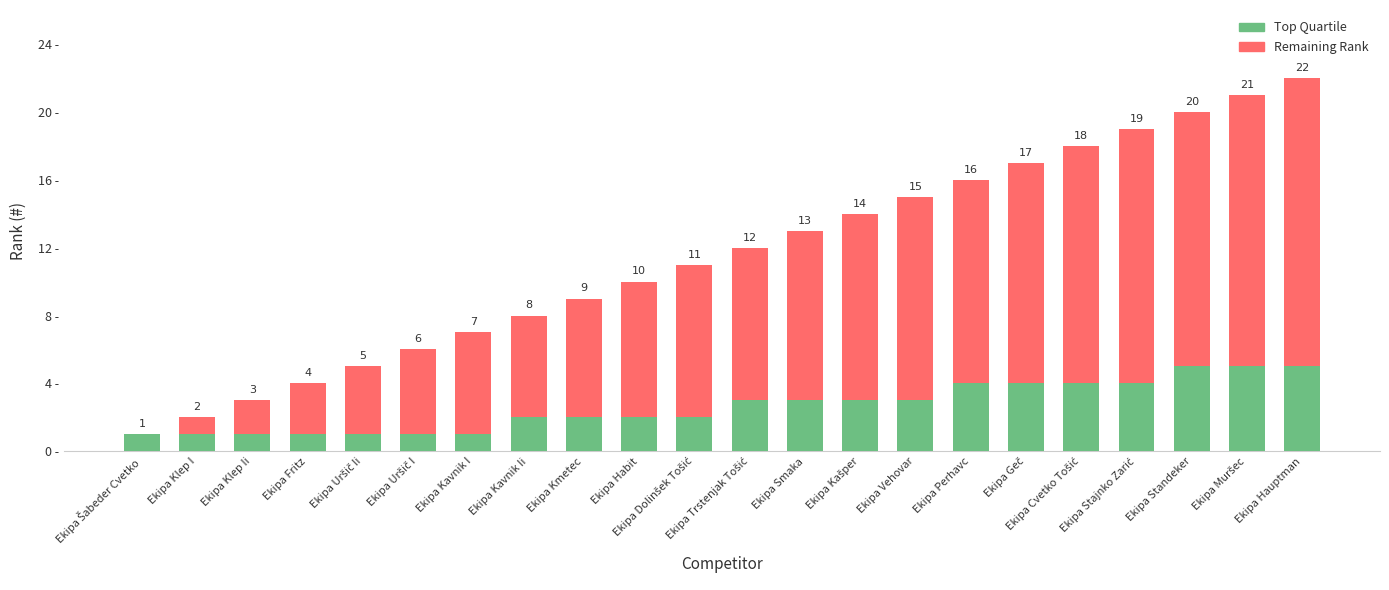

At which category is the sum across all series the highest?

Ekipa Hauptman